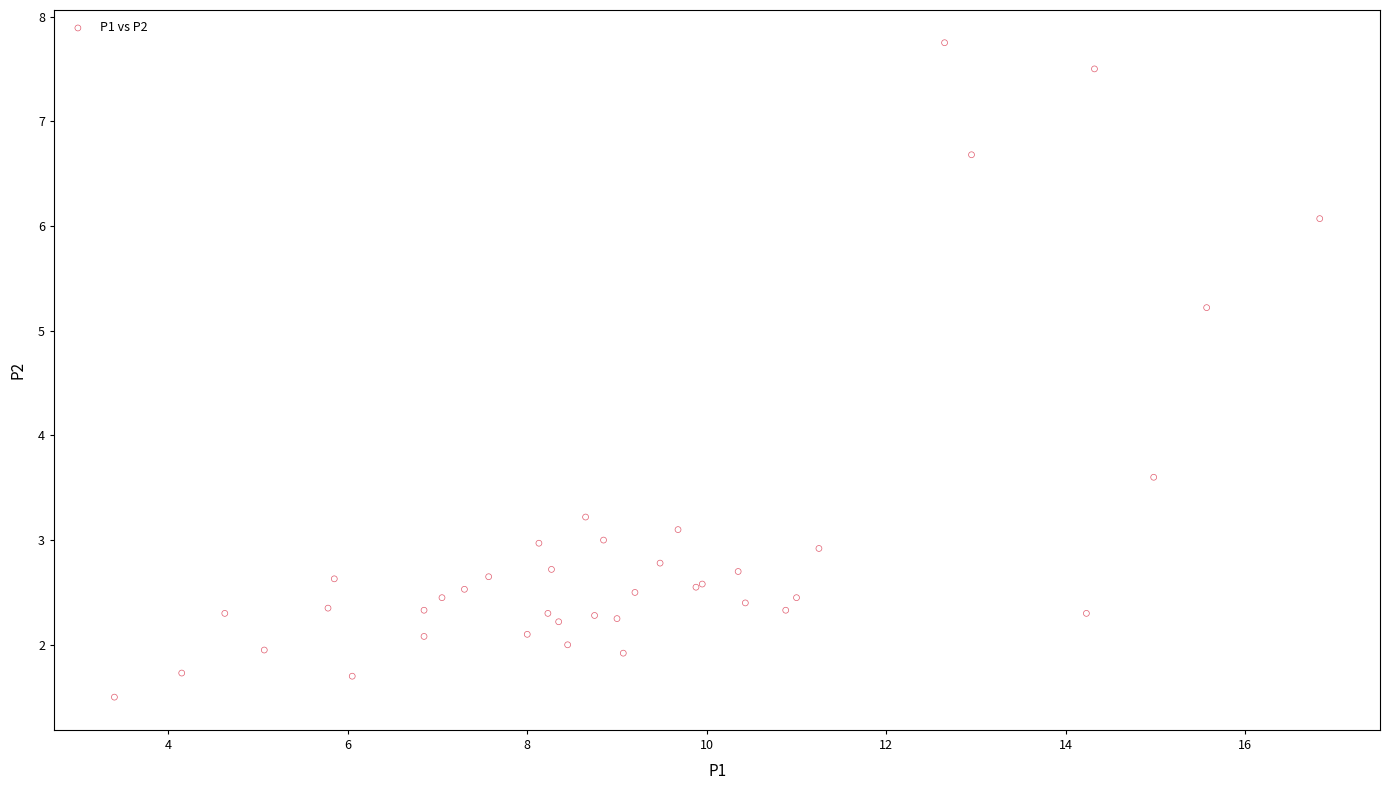

What Y value in the scatter plot is closest to 4?

3.6